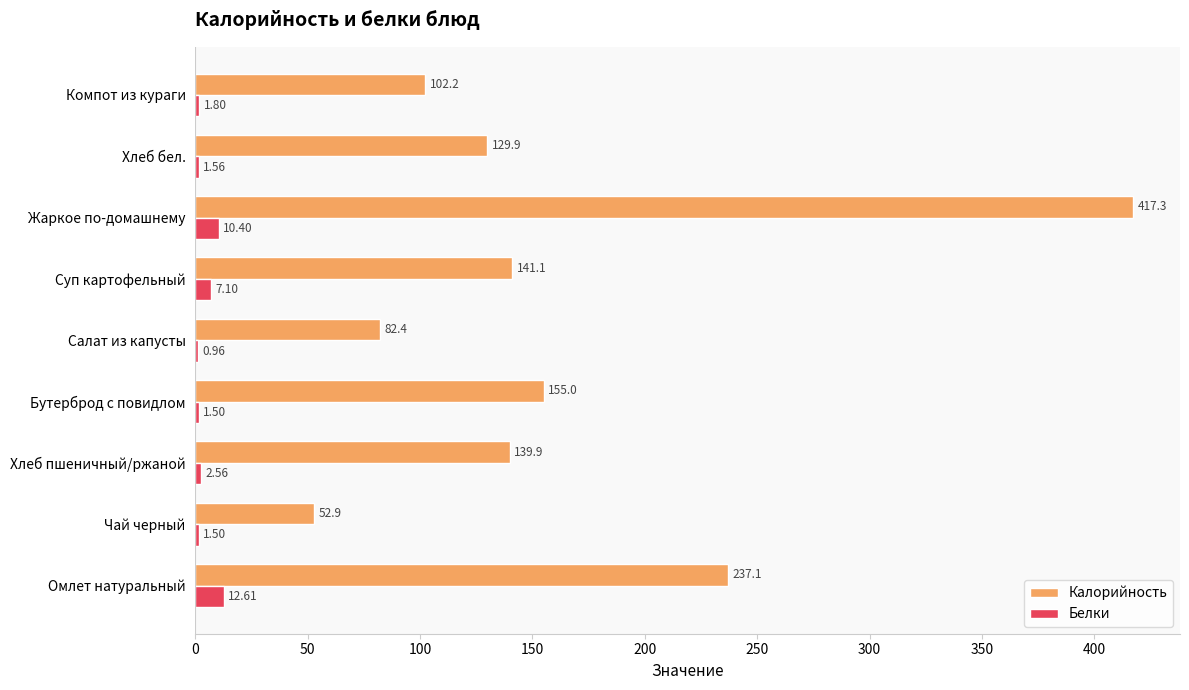

What is the sum of all Калорийность values?

1457.8